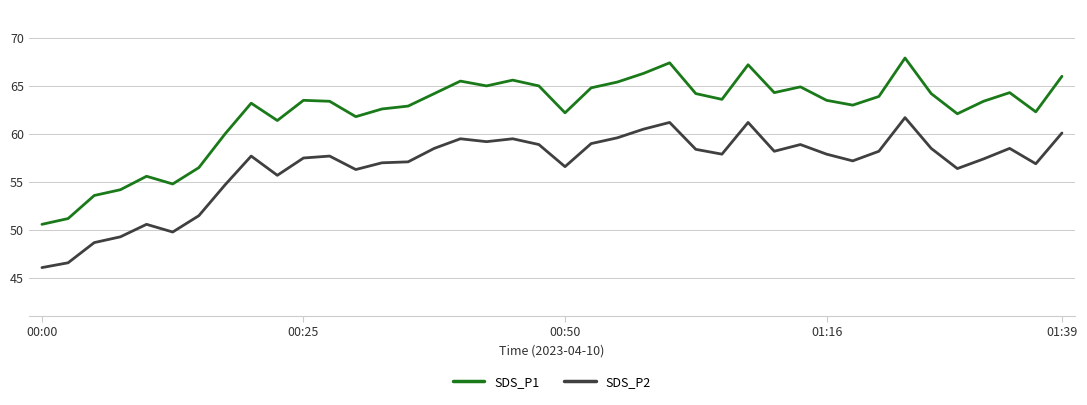

True or false: SDS_P1 and SDS_P2 cross at least once.

False